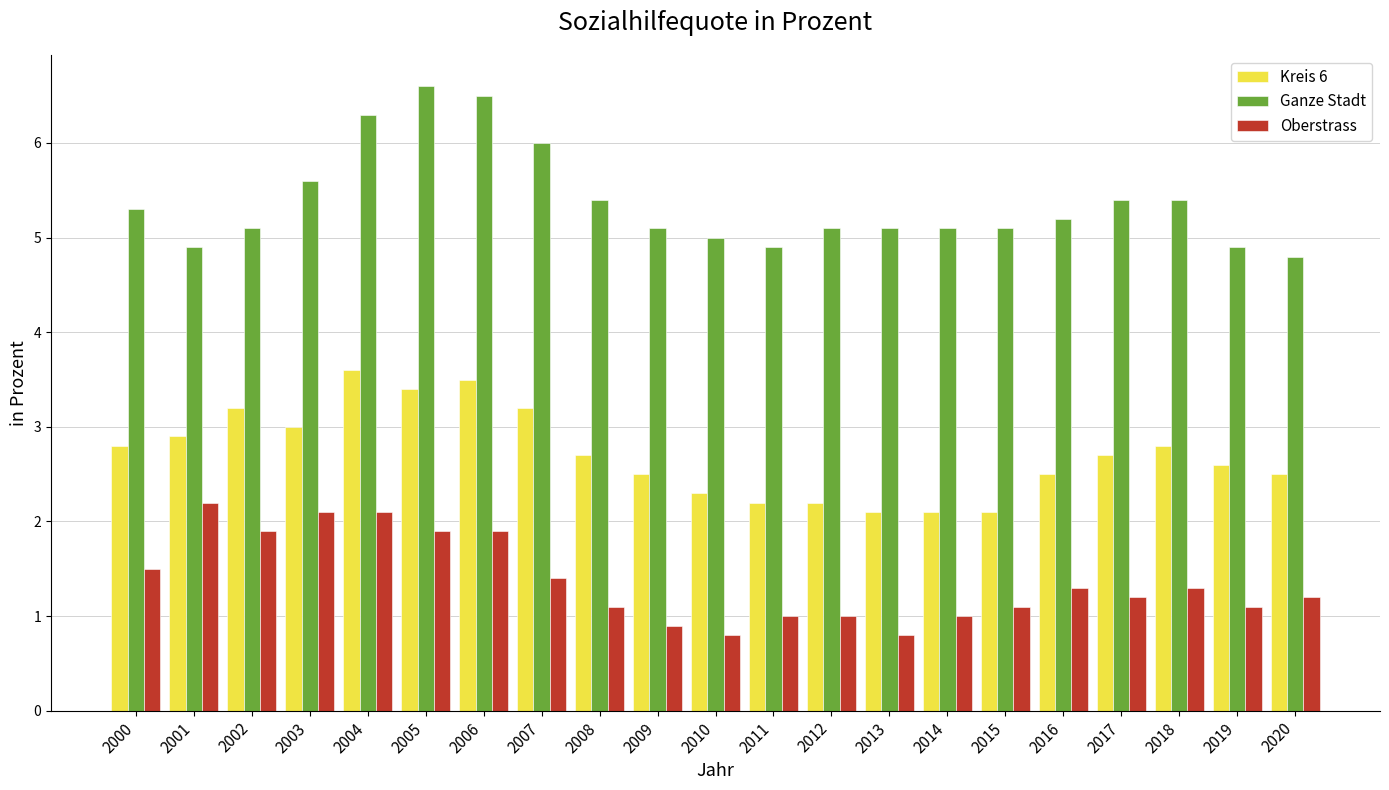

What is the difference between the maximum and second lowest values in the Ganze Stadt series?

1.7